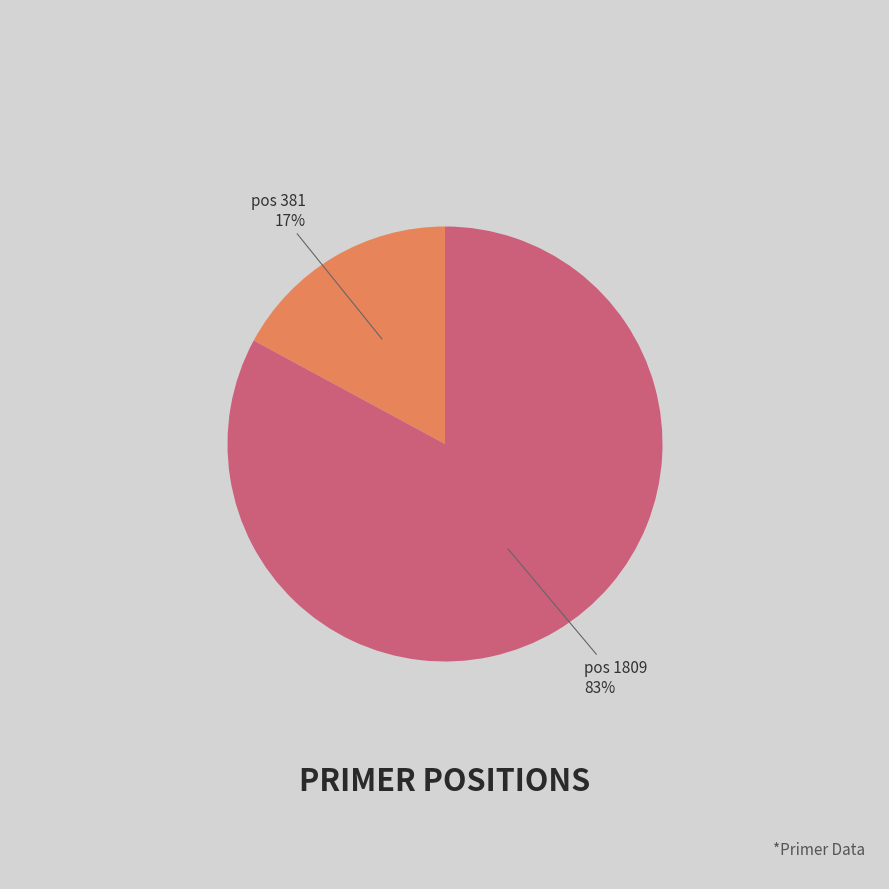

Is there a majority slice in this chart?

Yes